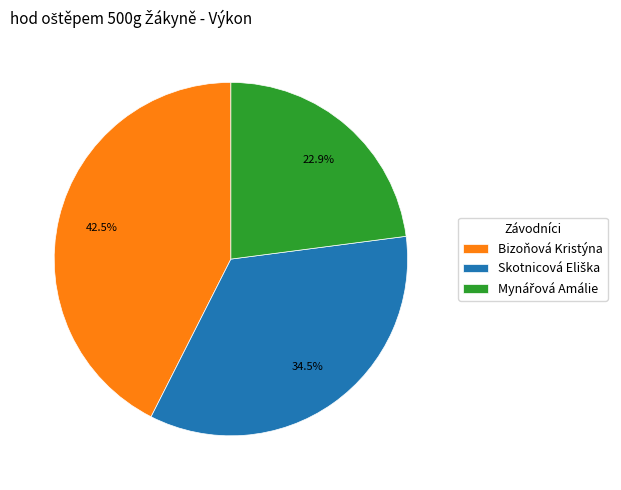

Does any single category account for the majority?

No